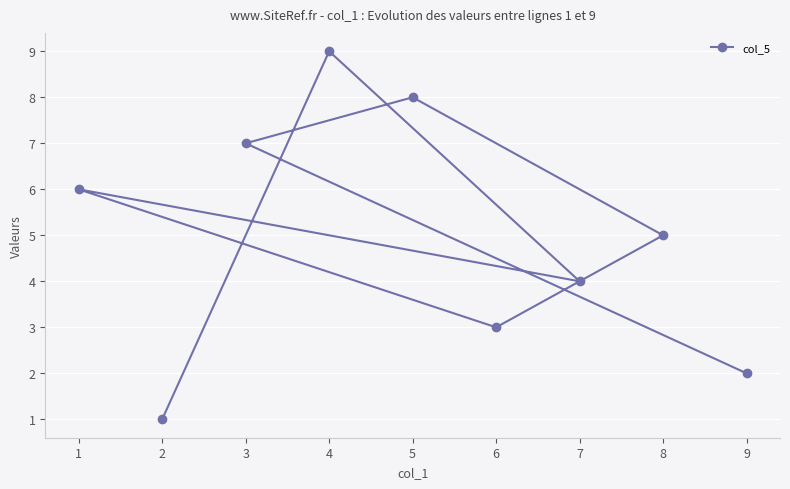

Reading left to right, what are all the values shown in this chart?

1=6	2=1	3=7	4=9	5=8	6=3	7=4	8=5	9=2